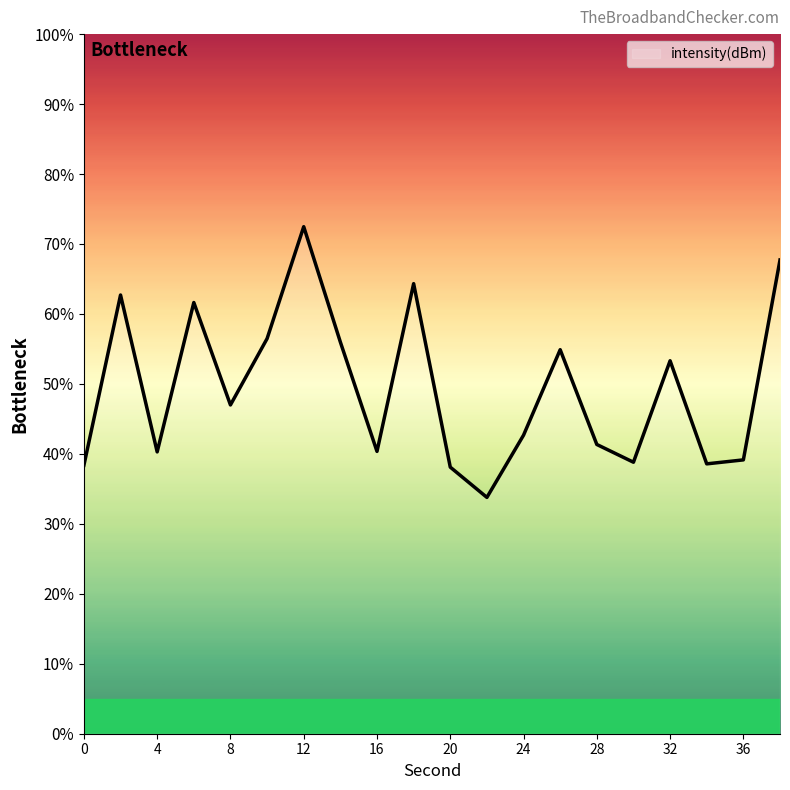

What is the difference between the maximum and minimum values?

38.7